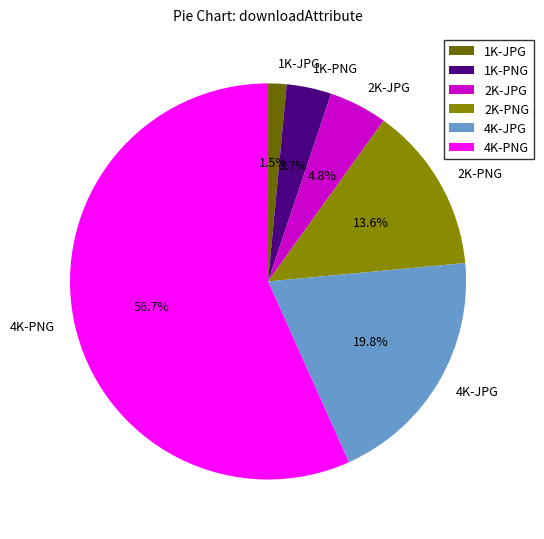

How many segments does this pie chart have?

6